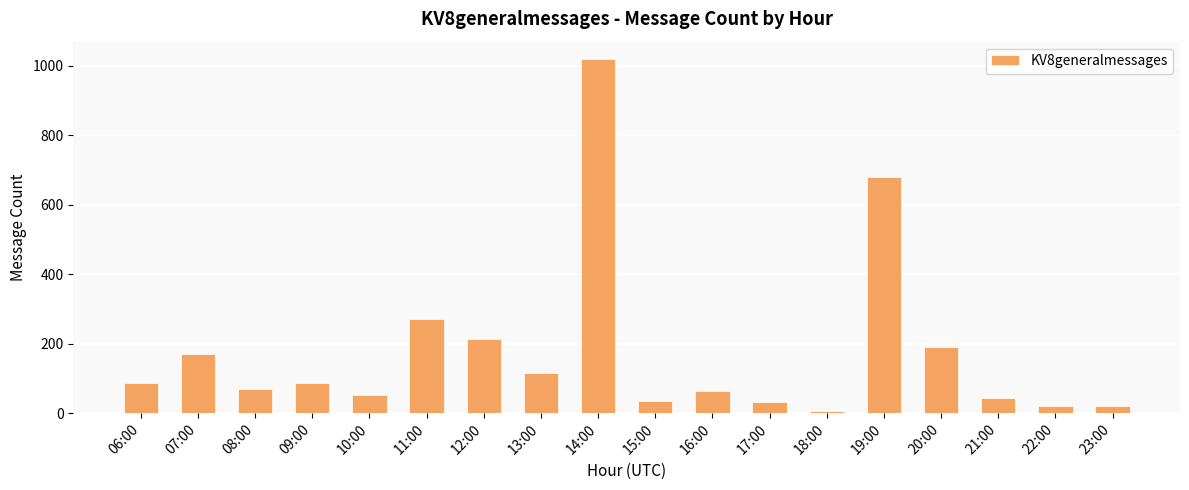

What is the difference between the maximum and second lowest values?

999